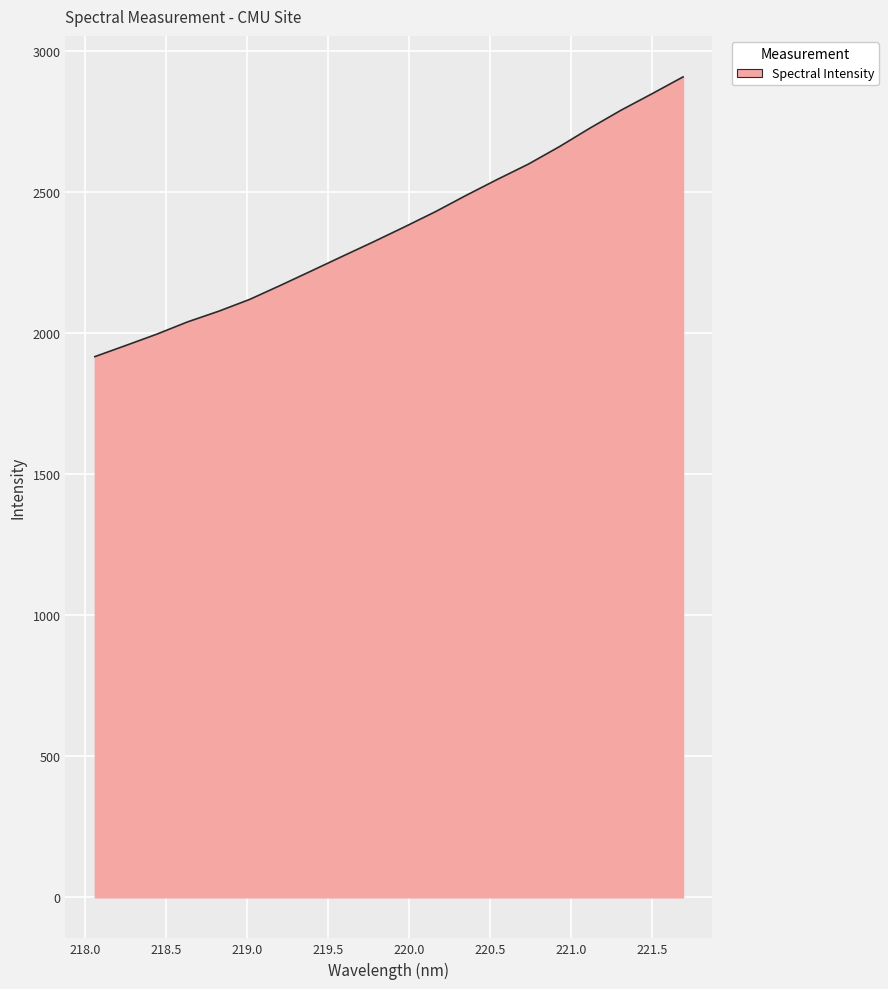

What is the difference between the maximum and minimum values?

991.5